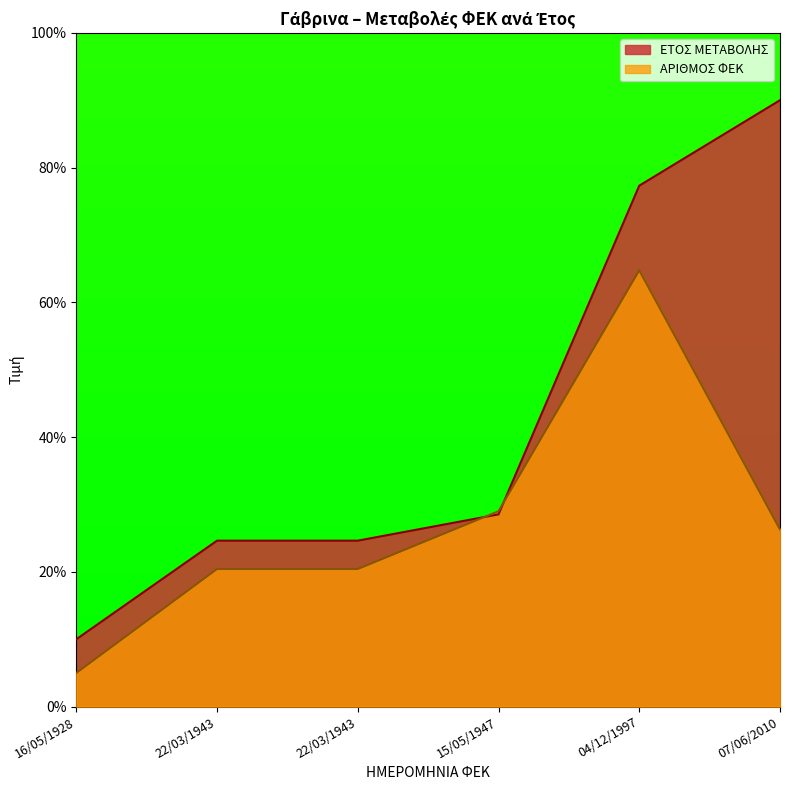

What is the difference between the maximum and minimum values in the ΕΤΟΣ ΜΕΤΑΒΟΛΗΣ series?

80.0